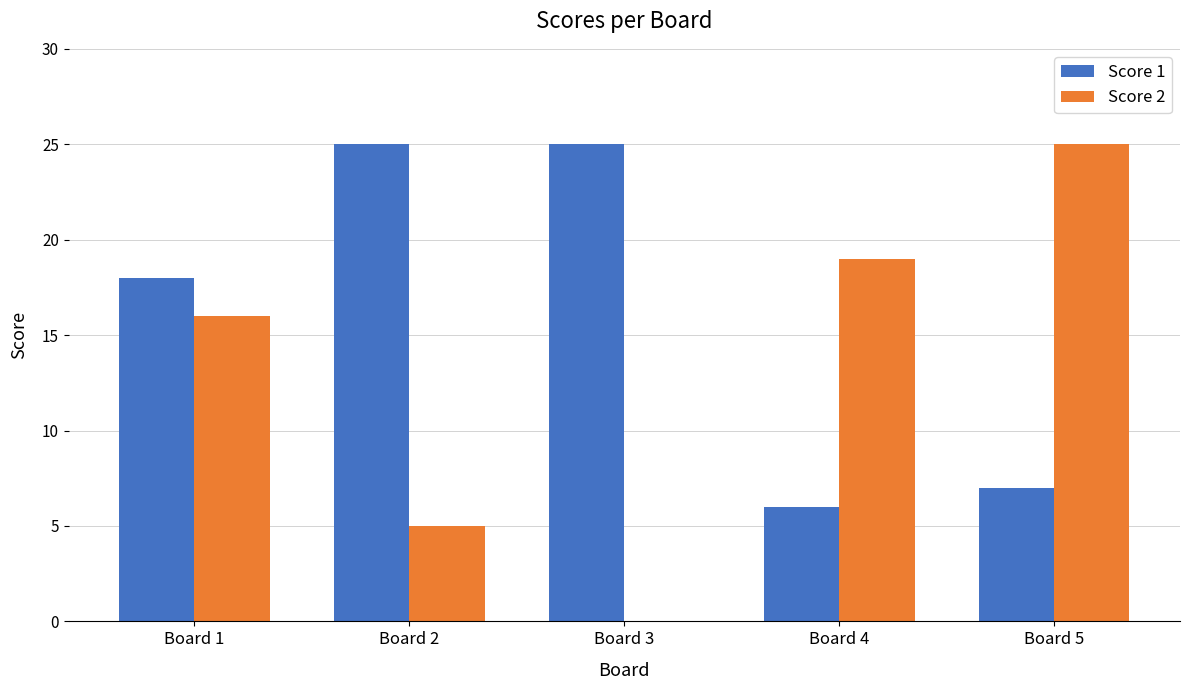

Which series has the widest spread of values?

Score 2